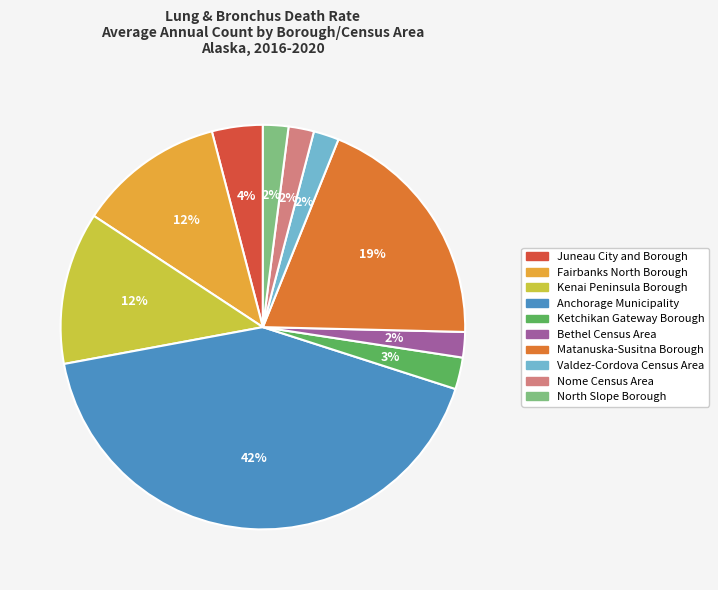

How many slices are in this pie chart?

10